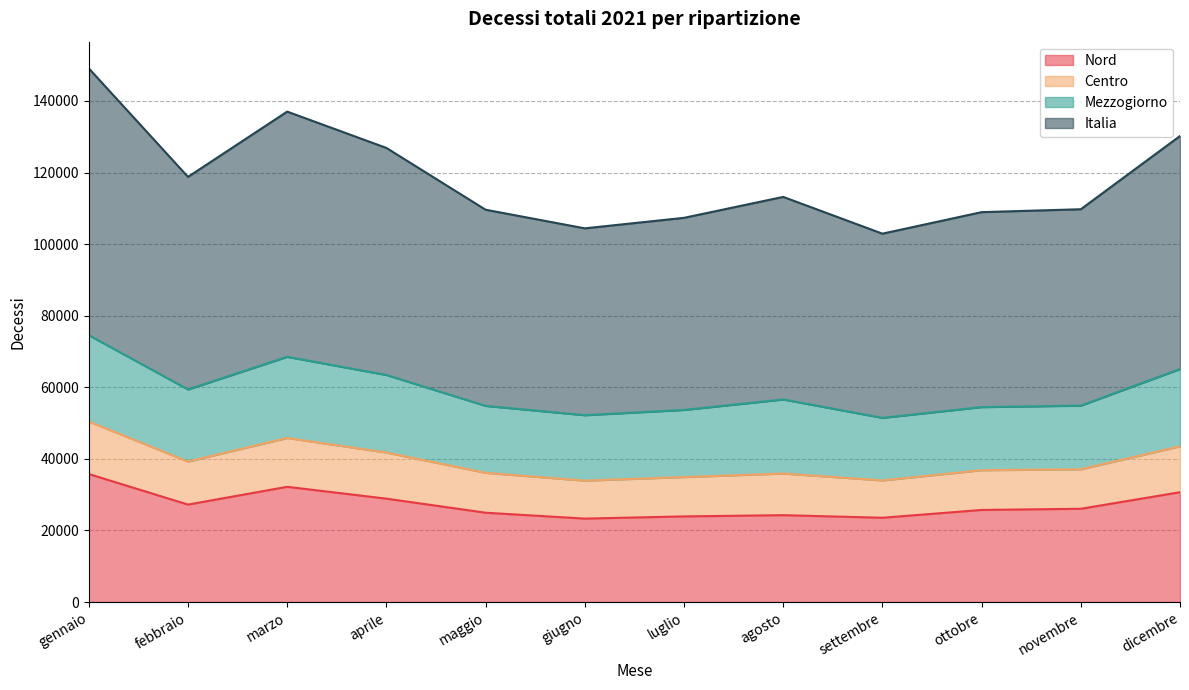

True or false: Centro and Nord cross at least once.

False